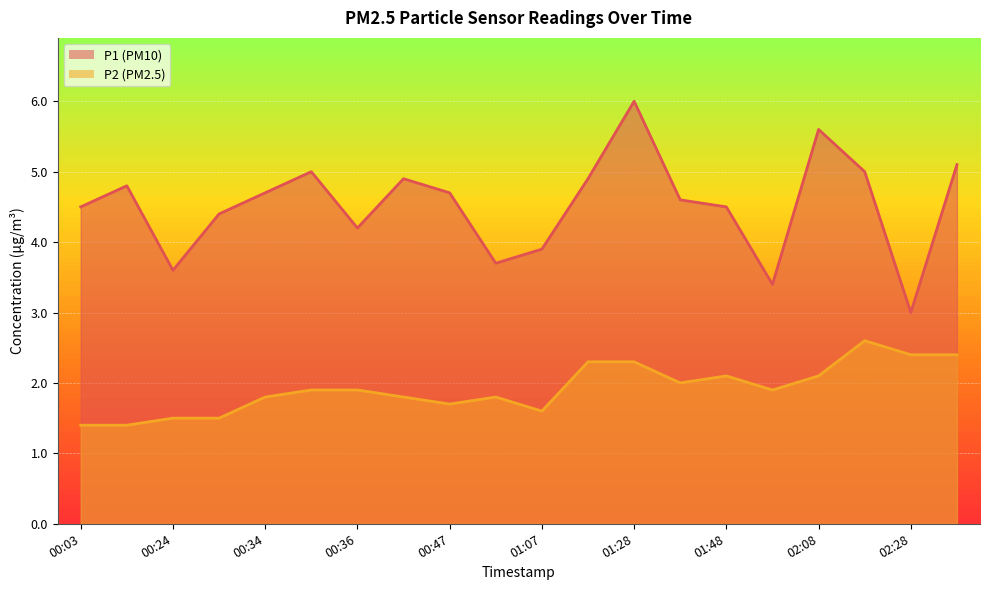

What is the label of the 18th point from the right?

00:24